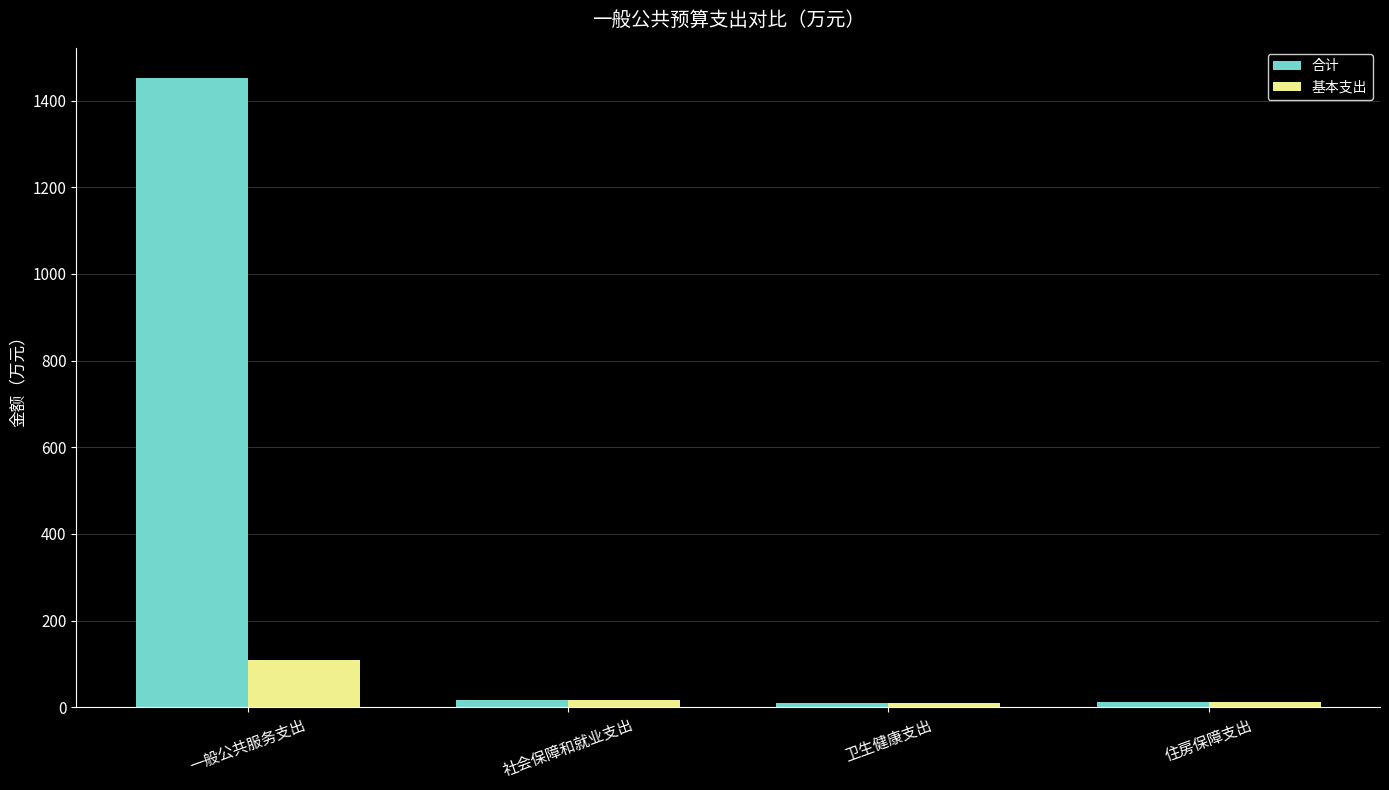

What is the difference between the highest and lowest values at 一般公共服务支出?

1342.6